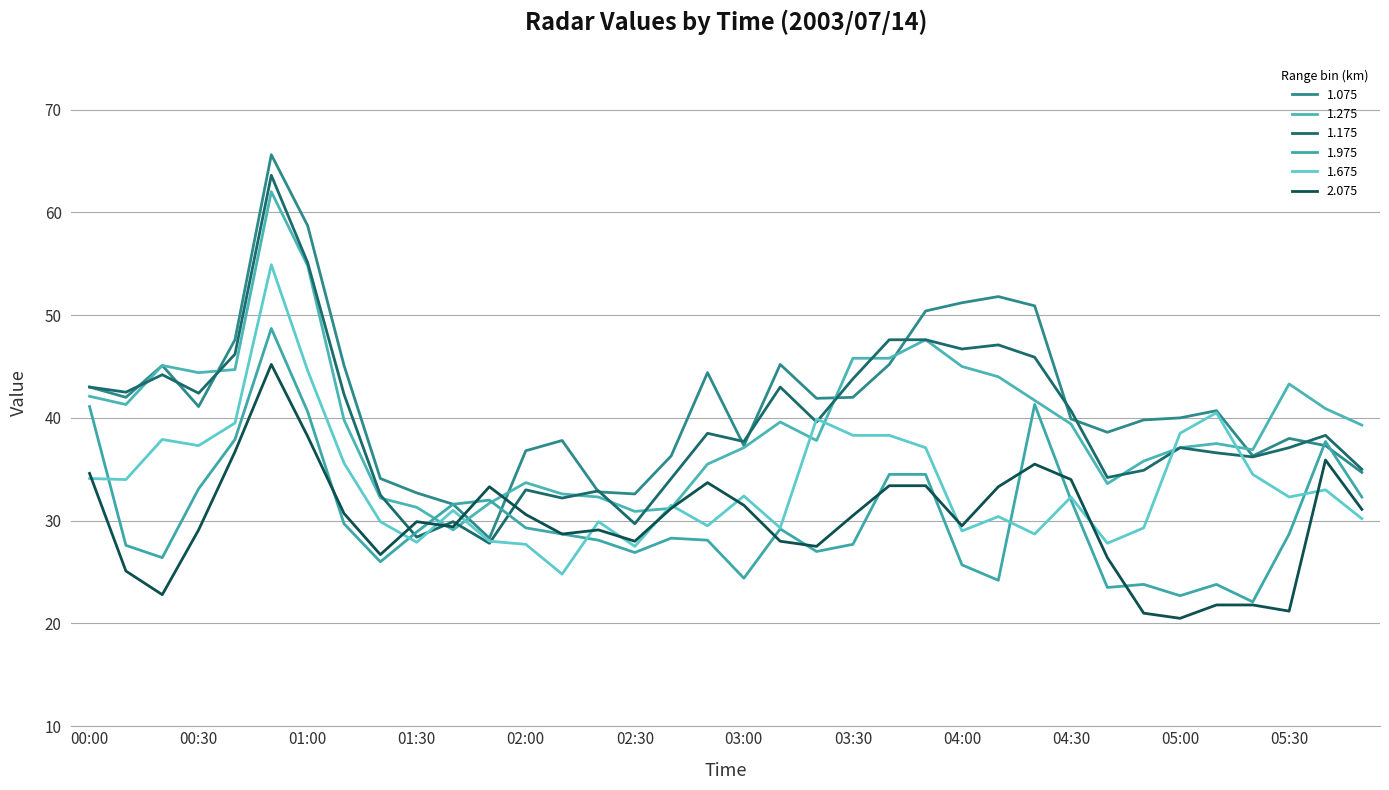

What is the maximum value shown in the chart?

65.6